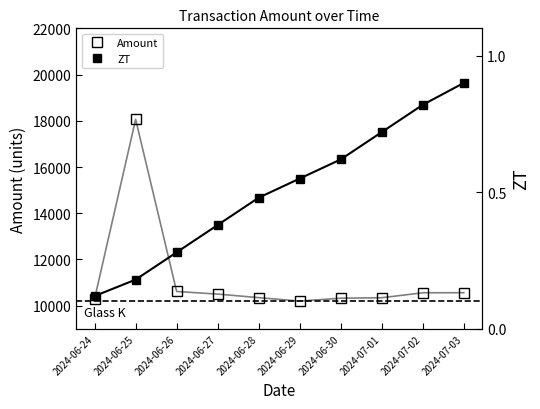

Rank the series at 2024-06-29 from lowest to highest value.

ZT, Amount